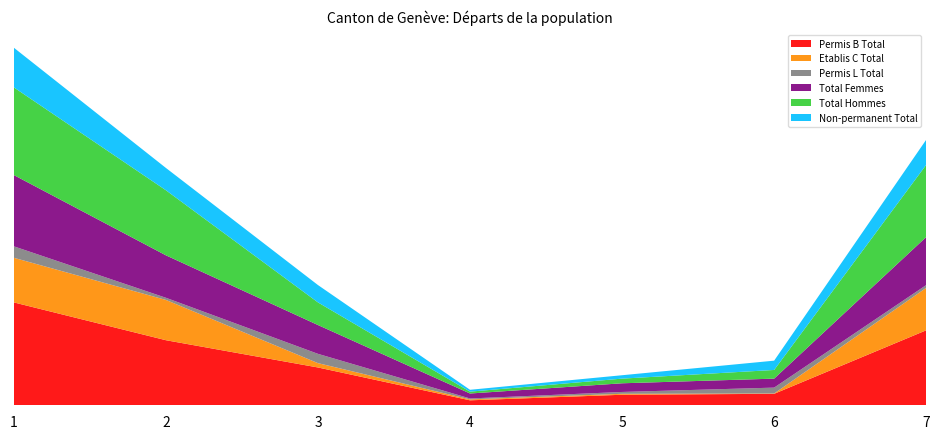

Reading left to right, transcribe all the data shown in this chart.

Permis B Total: Total général=332	UE / AELE=210	Etats tiers=122	Afrique=16	Amérique=34	Asie=37	Europe=242
Etablis C Total: Total général=144	UE / AELE=130	Etats tiers=14	Afrique=3	Amérique=3	Asie=1	Europe=137
Permis L Total: Total général=37	UE / AELE=7	Etats tiers=30	Afrique=3	Amérique=6	Asie=19	Europe=9
Total Femmes: Total général=230	UE / AELE=137	Etats tiers=93	Afrique=16	Amérique=28	Asie=29	Europe=155
Total Hommes: Total général=283	UE / AELE=210	Etats tiers=73	Afrique=6	Amérique=15	Asie=28	Europe=233
Non-permanent Total: Total général=128	UE / AELE=72	Etats tiers=56	Afrique=6	Amérique=11	Asie=30	Europe=81